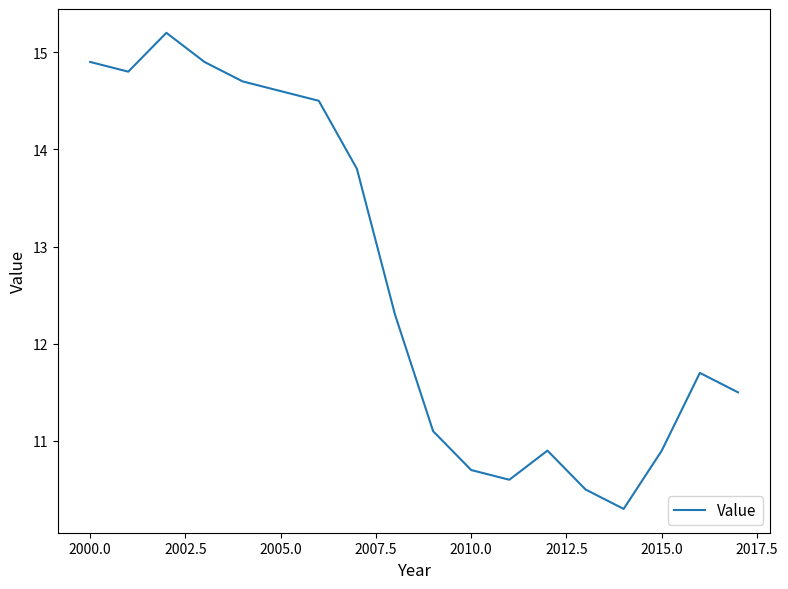

What is the difference between the maximum and minimum values?

4.9